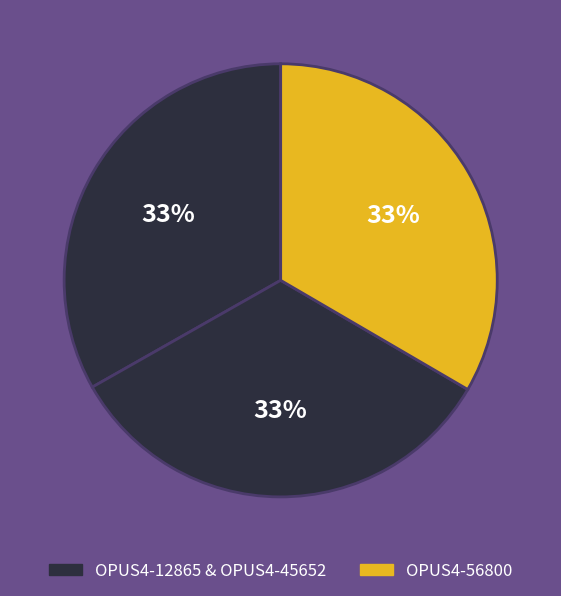

To the nearest percent, what is the average slice percentage?

33%